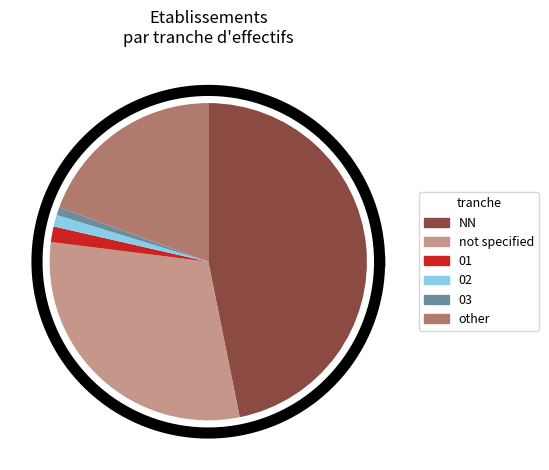

Is it true that other is 19% of the pie?

True